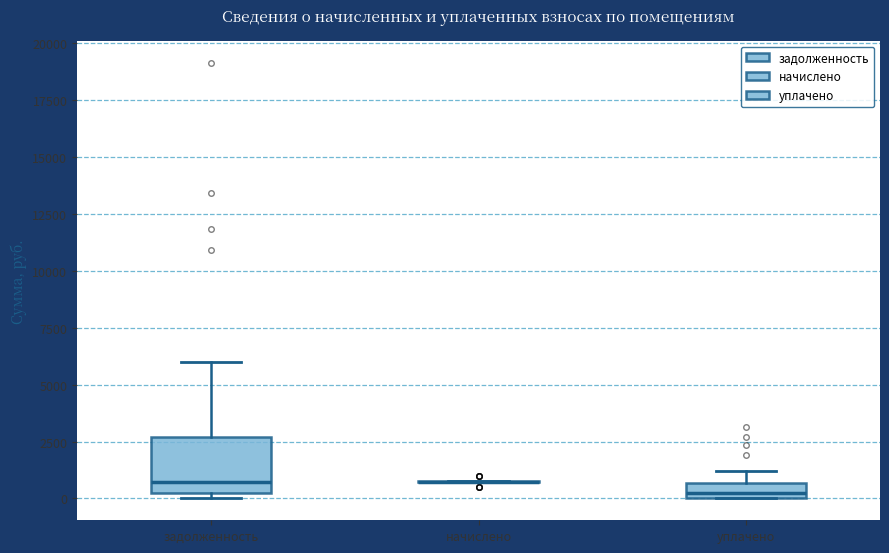

Comparing the boxes themselves (not the whiskers), which one is the tallest?

задолженность